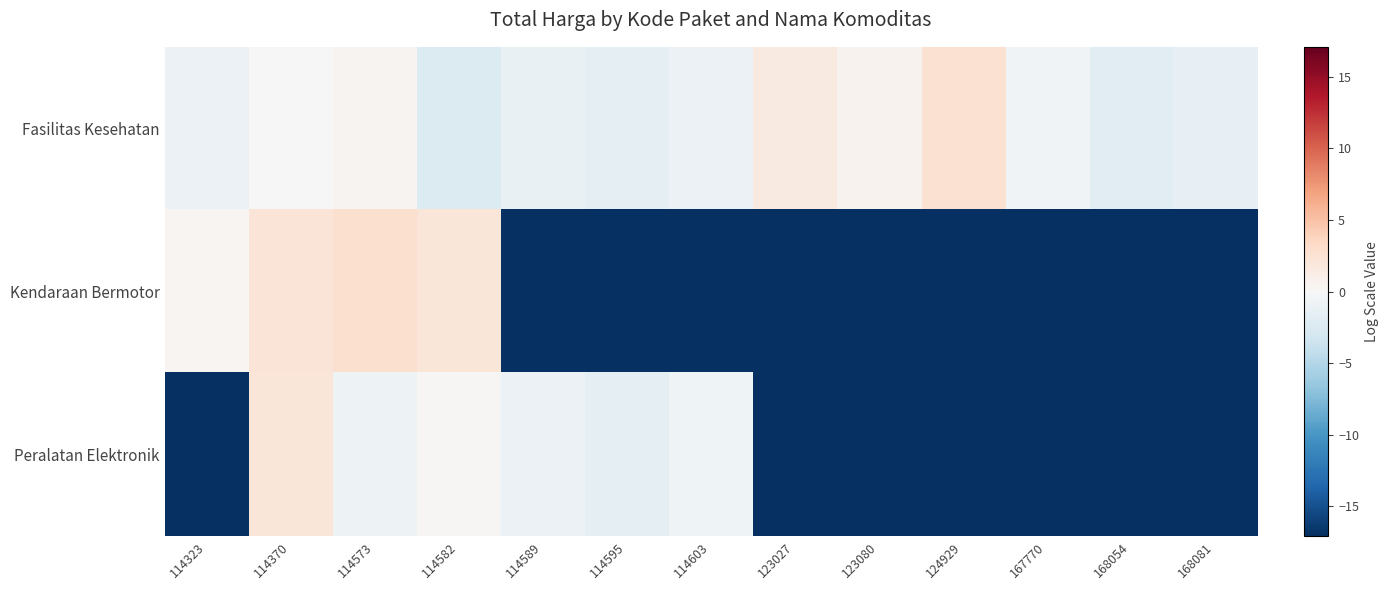

What is the difference between the highest and lowest values at 114589?

16.2